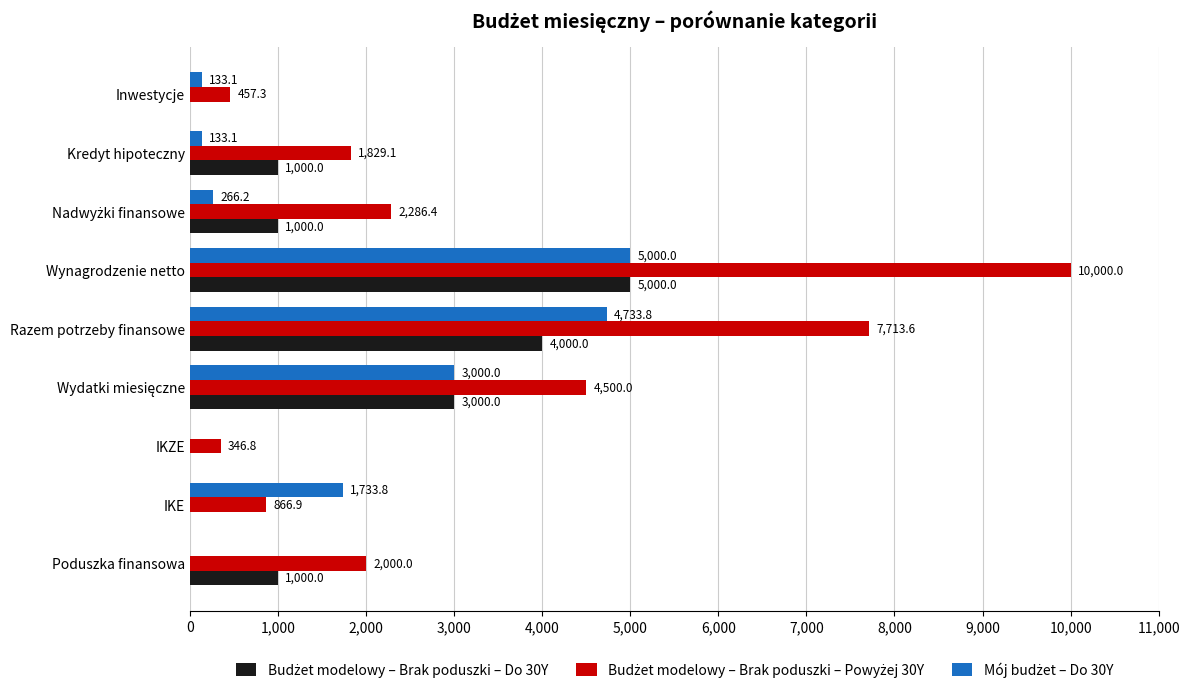

Which label corresponds to the largest value in the chart?

Wynagrodzenie netto